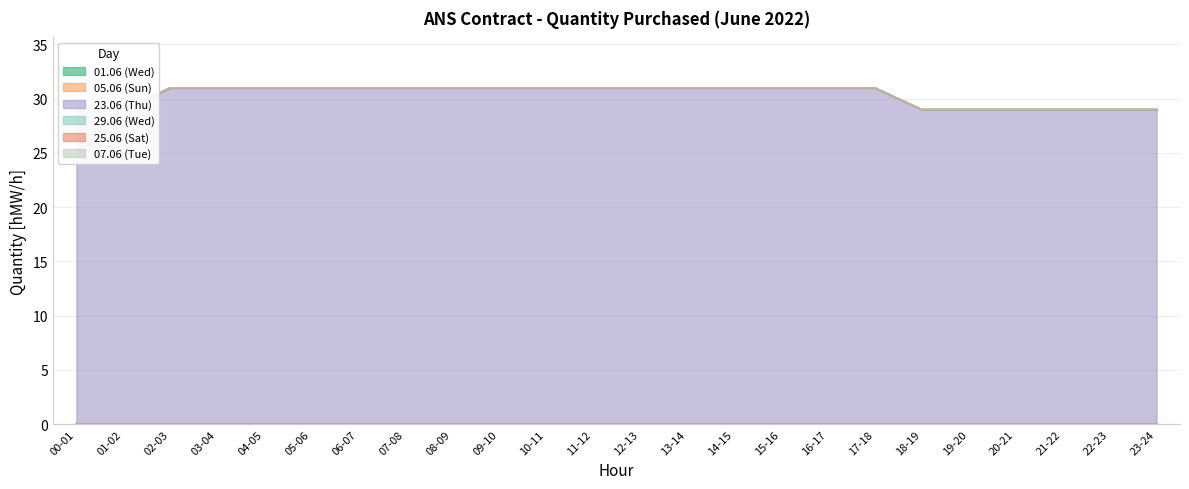

How many lines are shown in the chart?

6